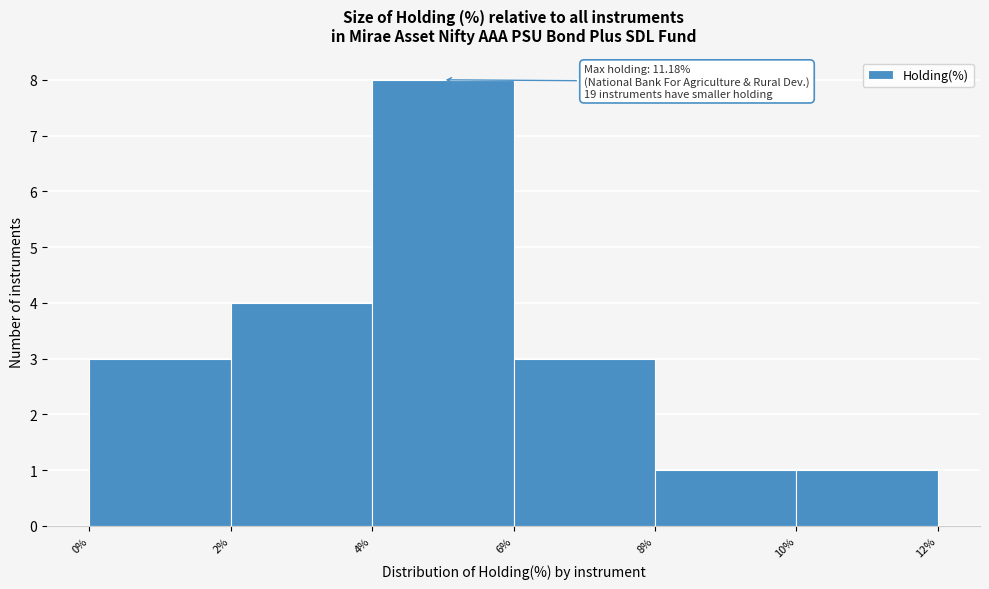

Over which range of the x-axis is the bar tallest?

4% to 6%